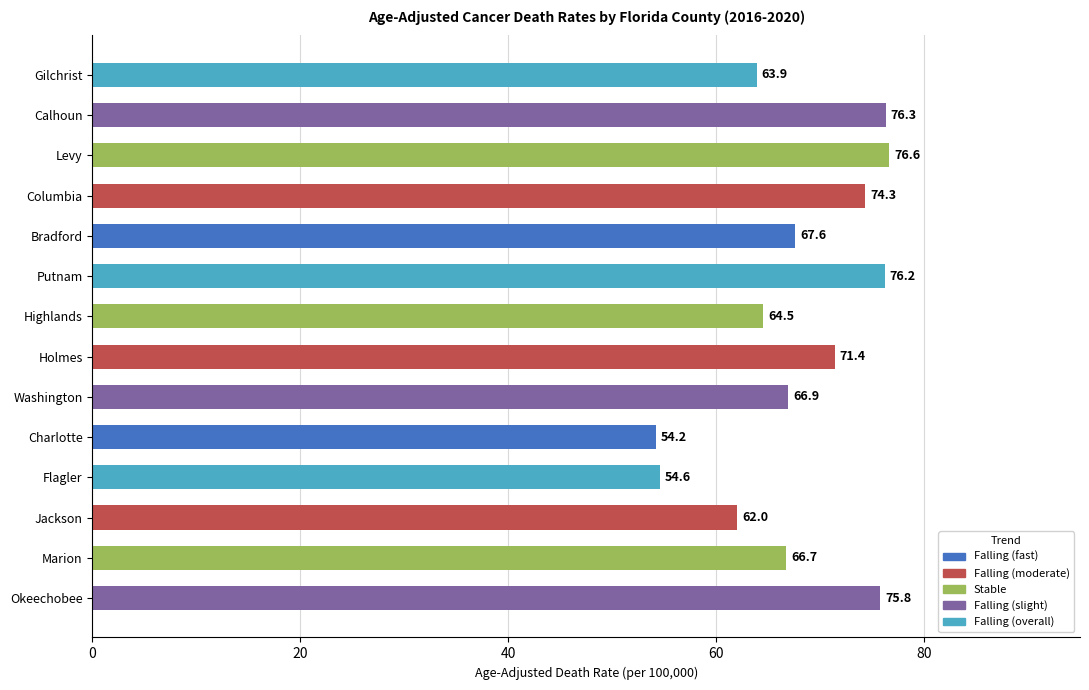

What position from the bottom is Levy?

12